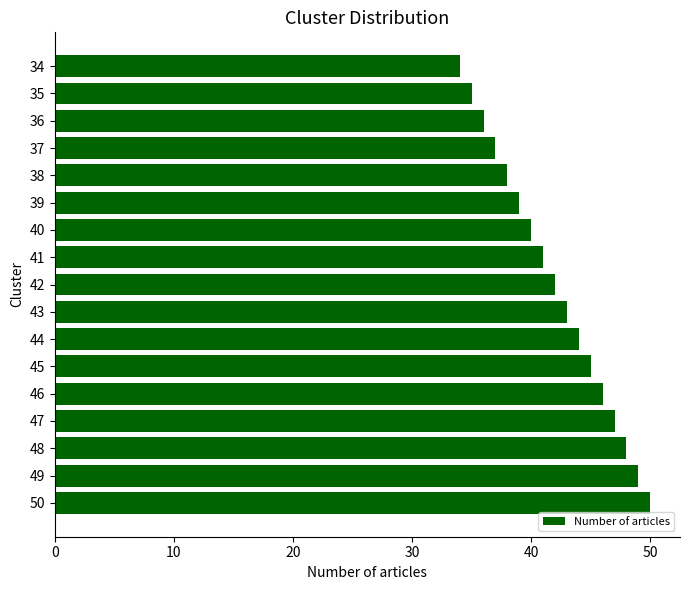

List the labels in order of value, largest first.

50, 49, 48, 47, 46, 45, 44, 43, 42, 41, 40, 39, 38, 37, 36, 35, 34